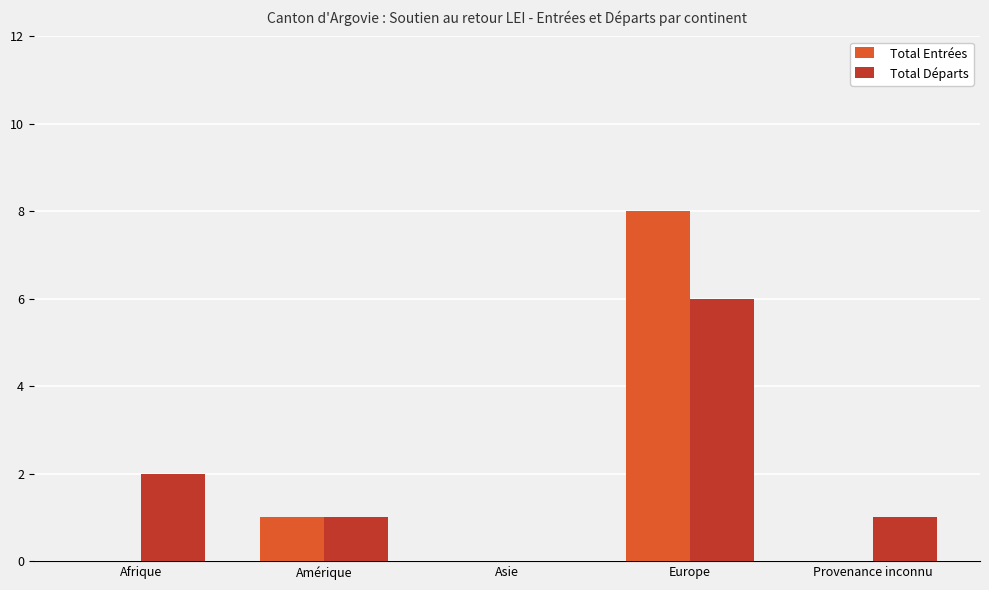

What is the sum of the Total Départs values at Amérique and Afrique?

3